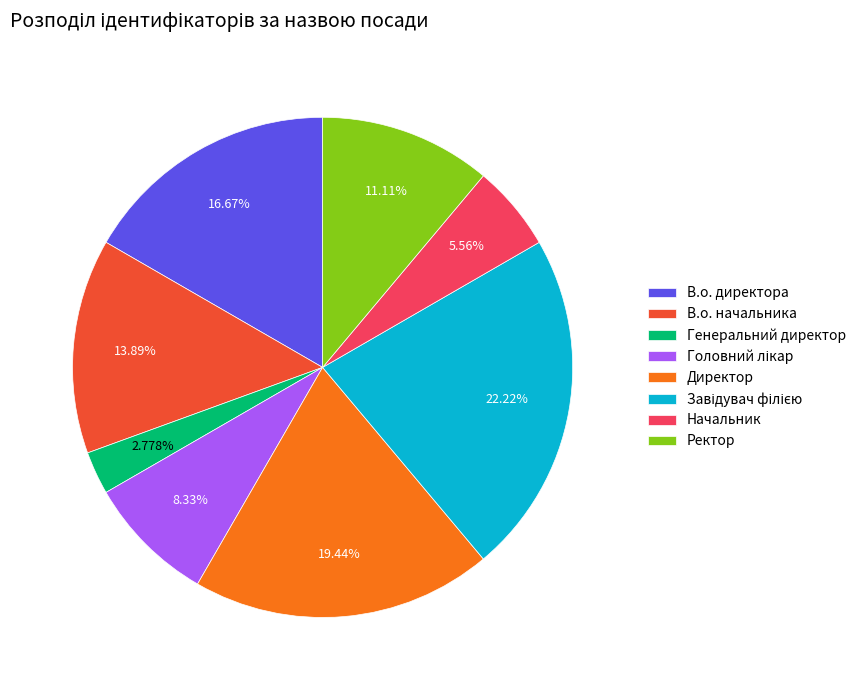

Is there any slice that represents more than half of the pie?

No